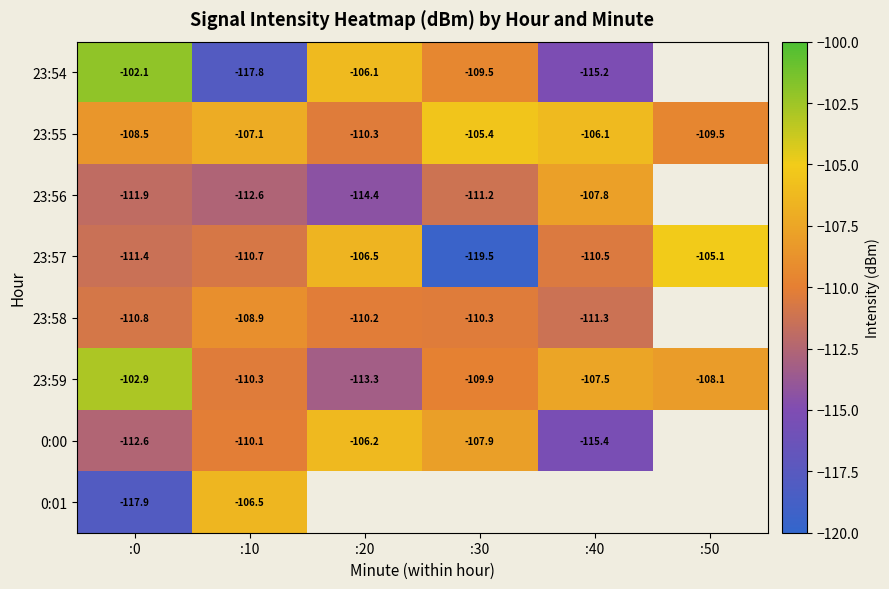

At which category is the sum across all series the highest?

:0